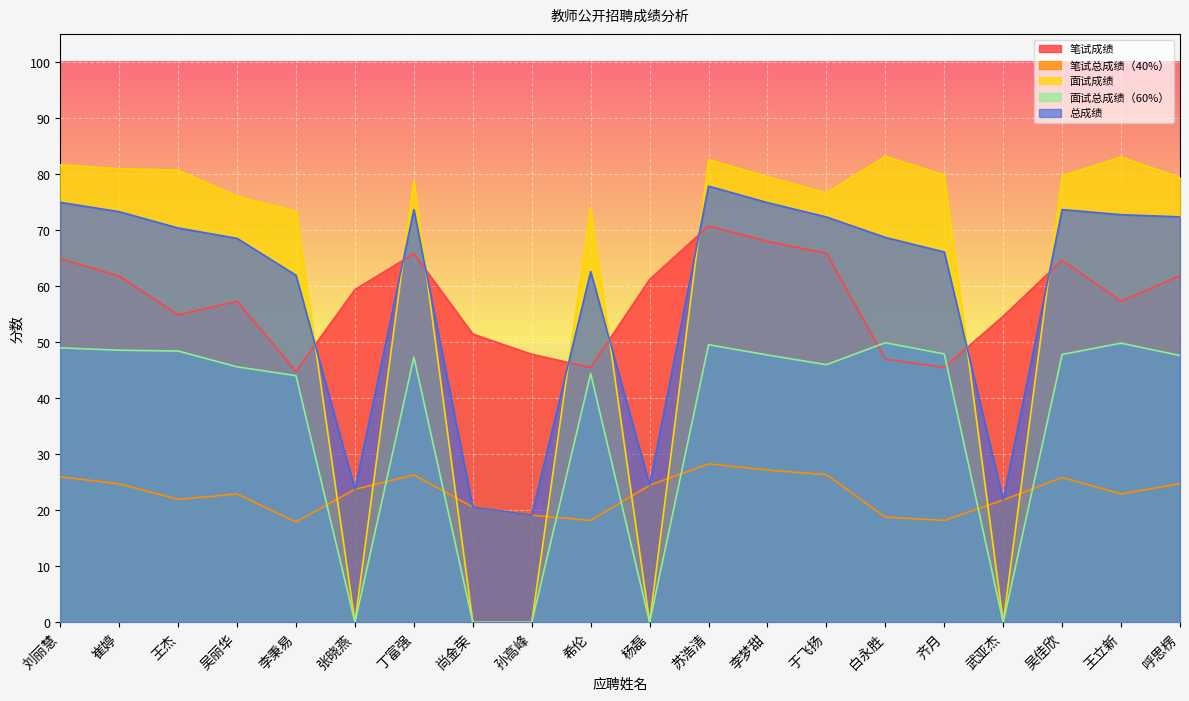

What is the label of the 17th point from the left?

武亚杰